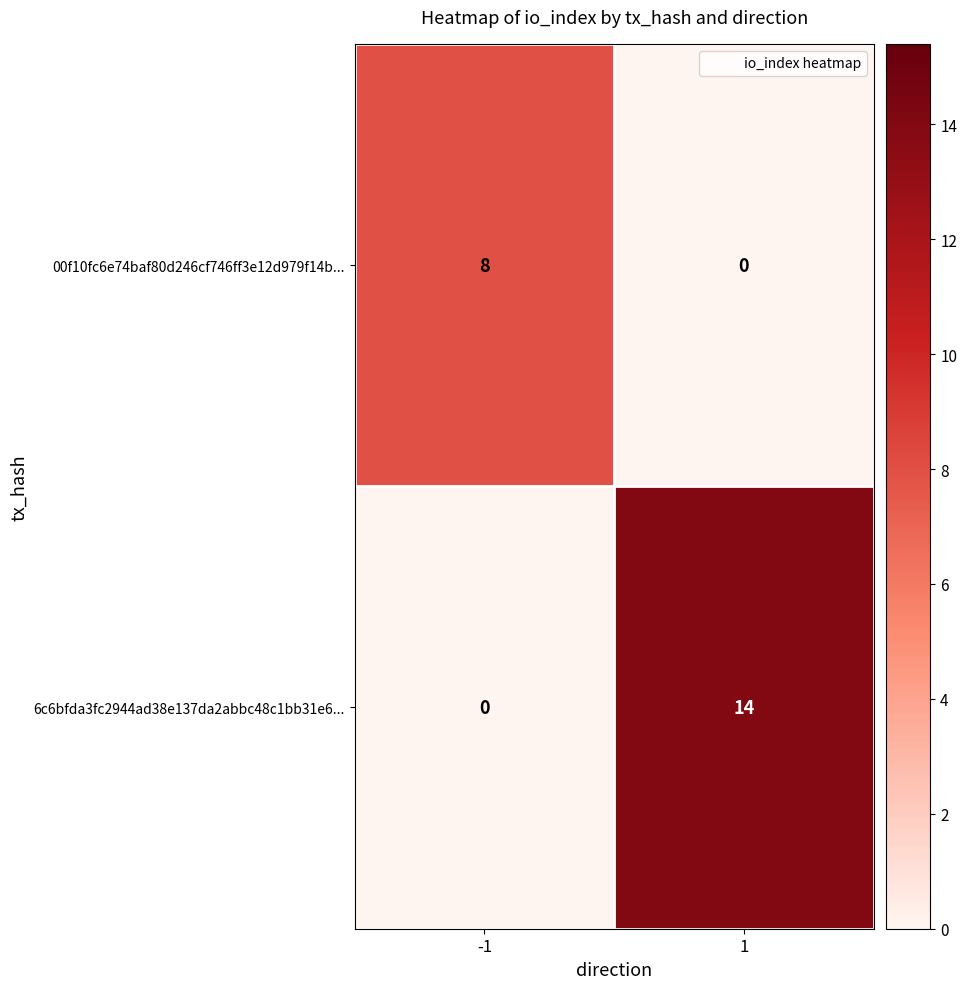

Which label corresponds to the largest value in the chart?

1